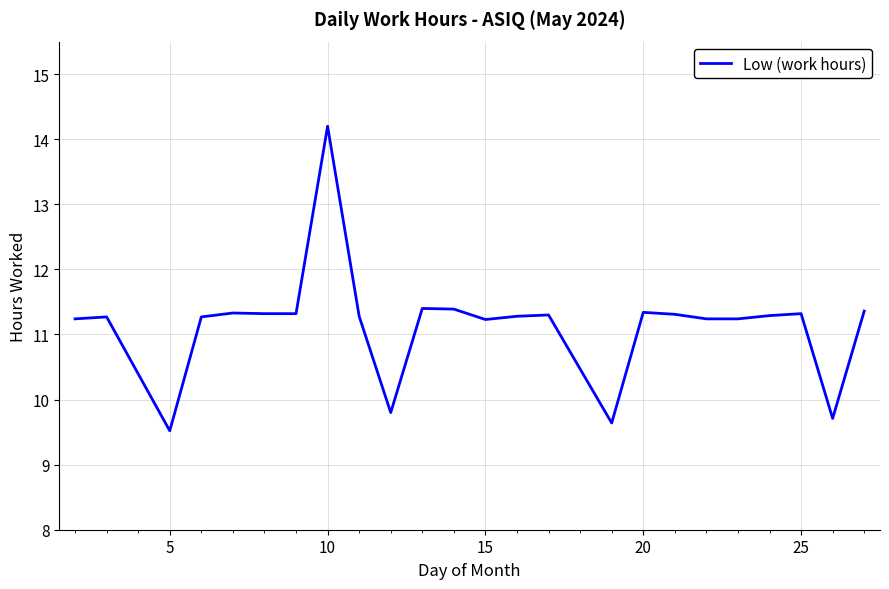

What is the greatest value displayed?

14.2